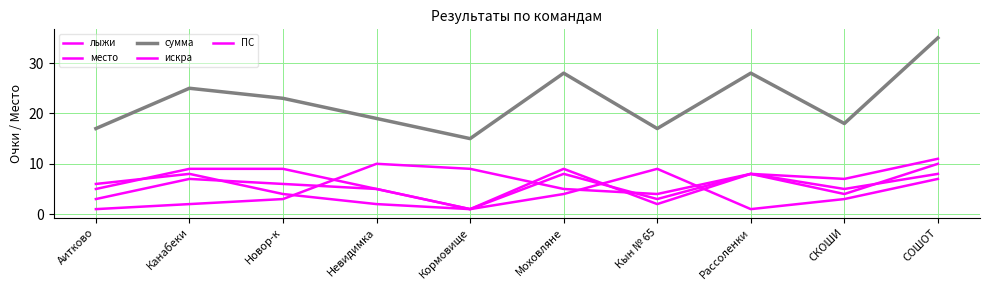

What position from the right is Кын № 65?

4